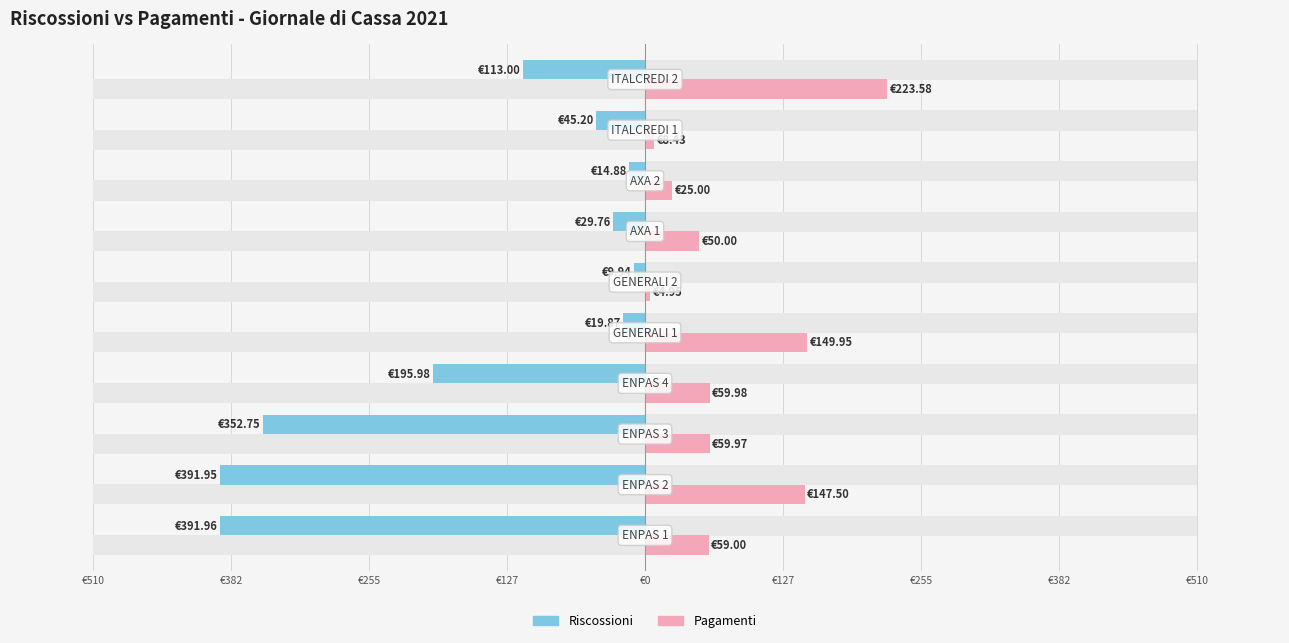

What is the value of the Pagamenti bar at the 10th from the left?

223.6